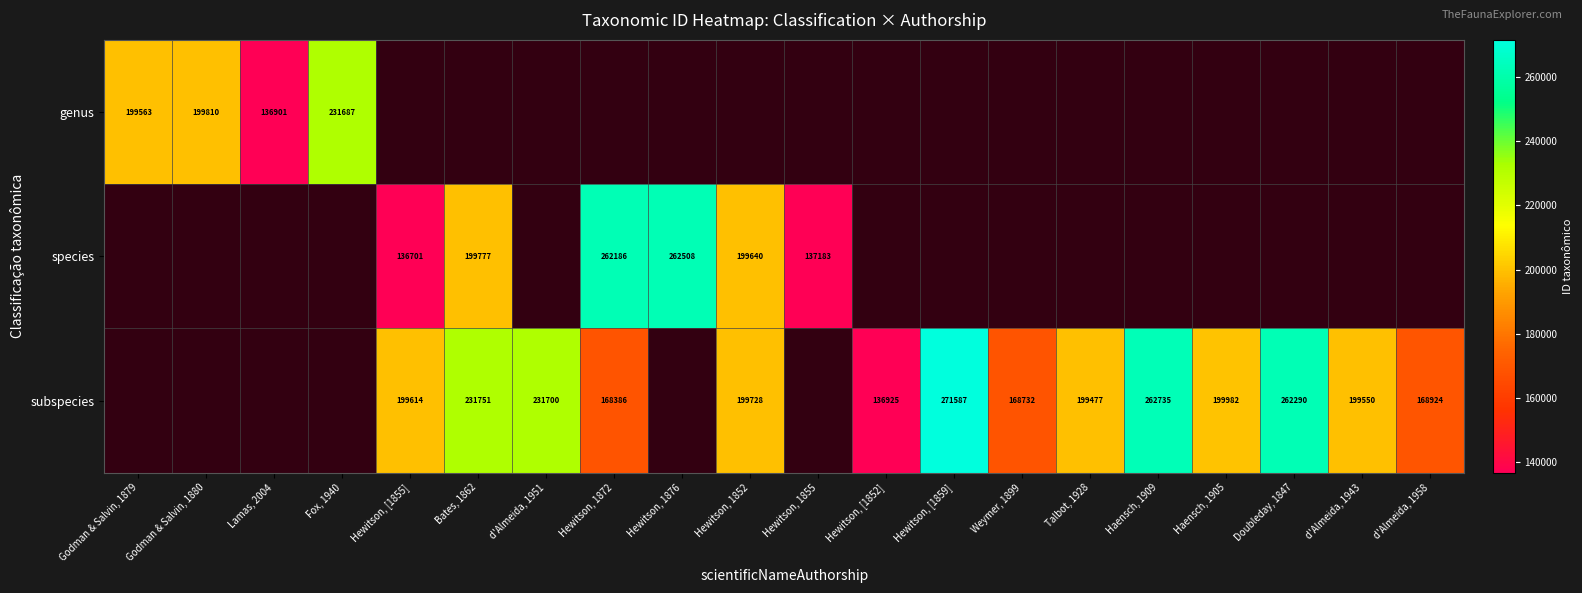

Is it true that genus equals 126177 at Fox, 1940?

False